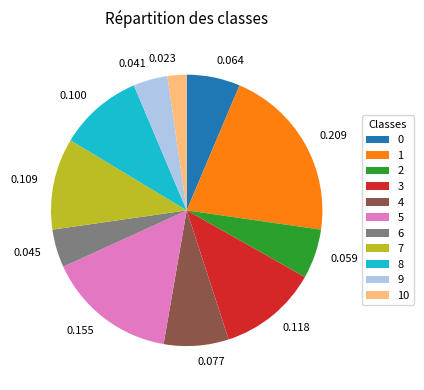

Does any single category account for the majority?

No